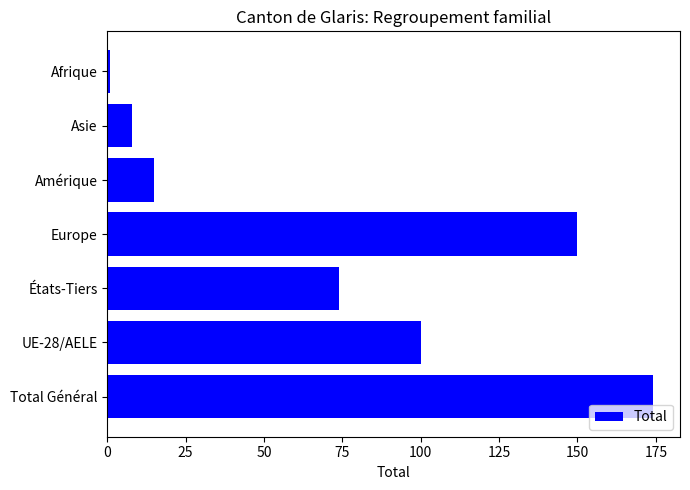

What is the greatest value displayed?

174